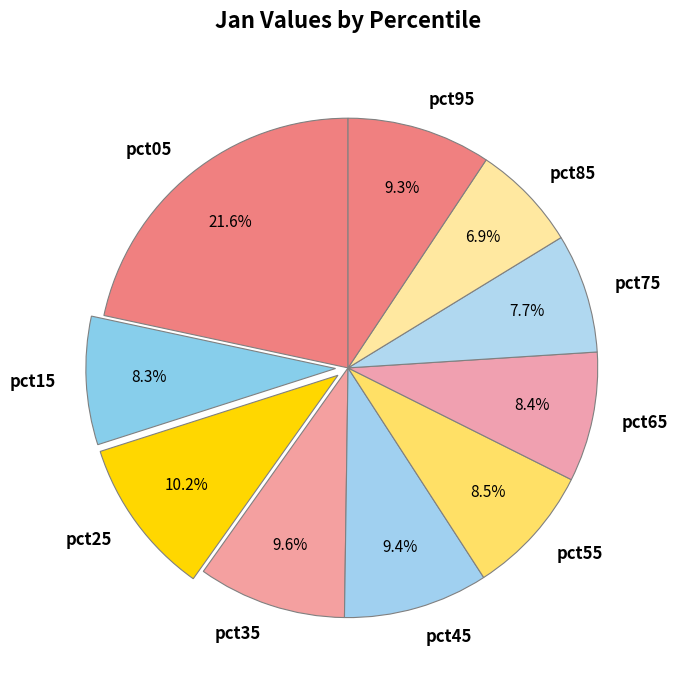

The pct75 slice represents 8% of the pie. True or false?

True